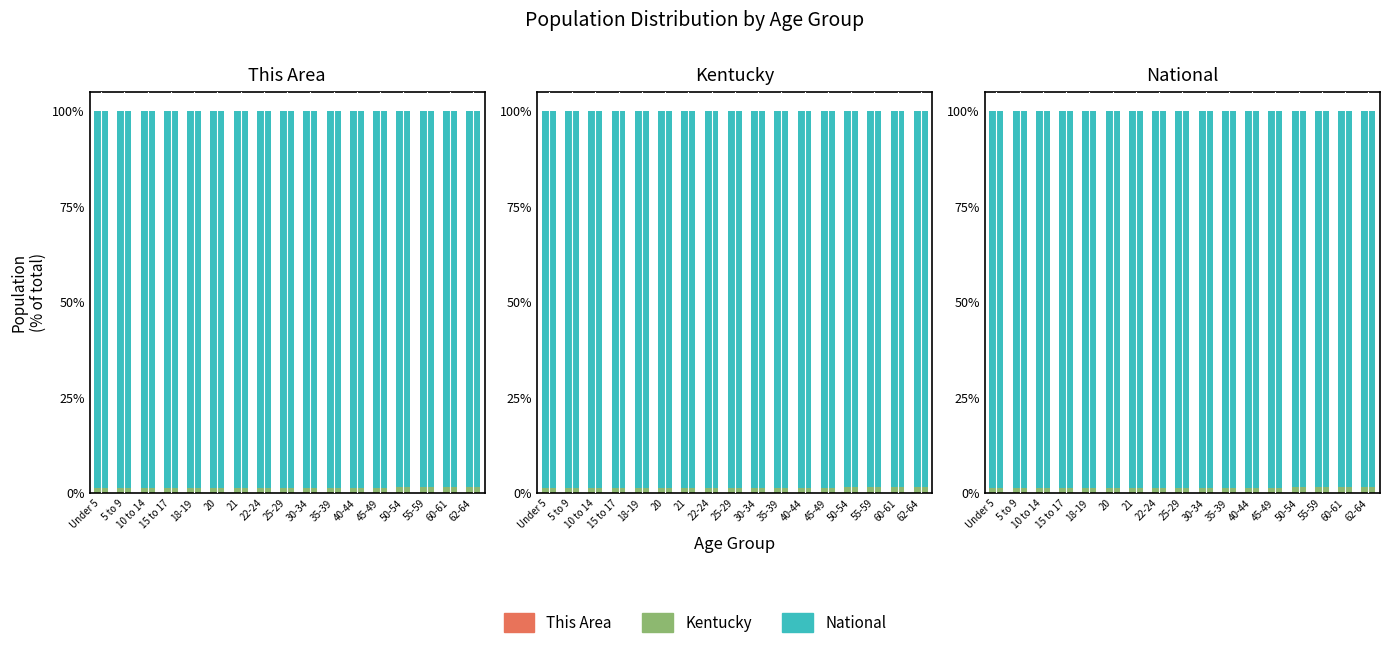

What is the spread (max minus min) of values at 18-19?

98.7